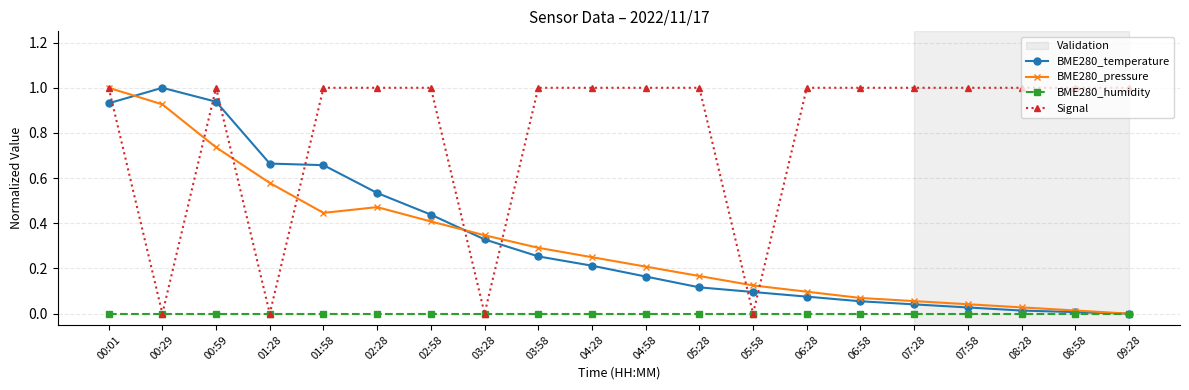

What position from the right is 05:58?

8